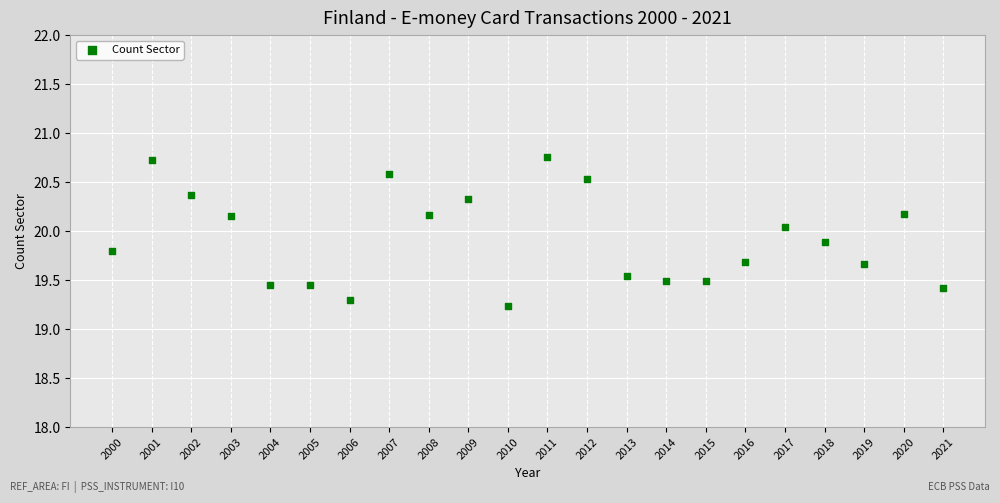

What Y value in the scatter plot is closest to 19?

19.2